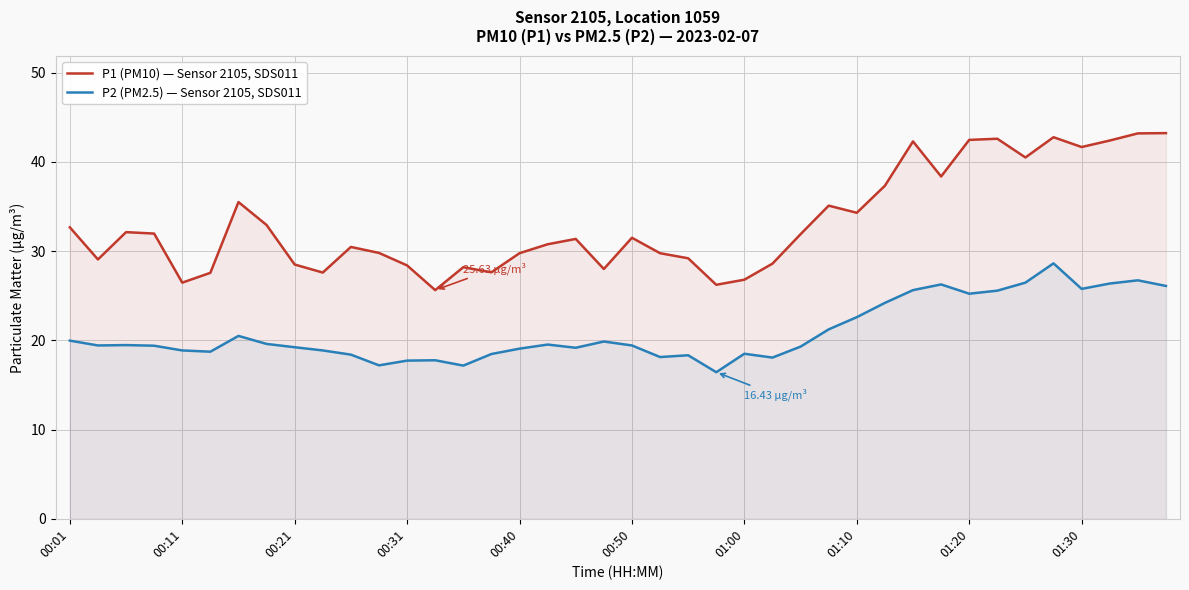

What is the approximate value of P1 (PM10) — Sensor 2105, SDS011 at 01:00?

26.8